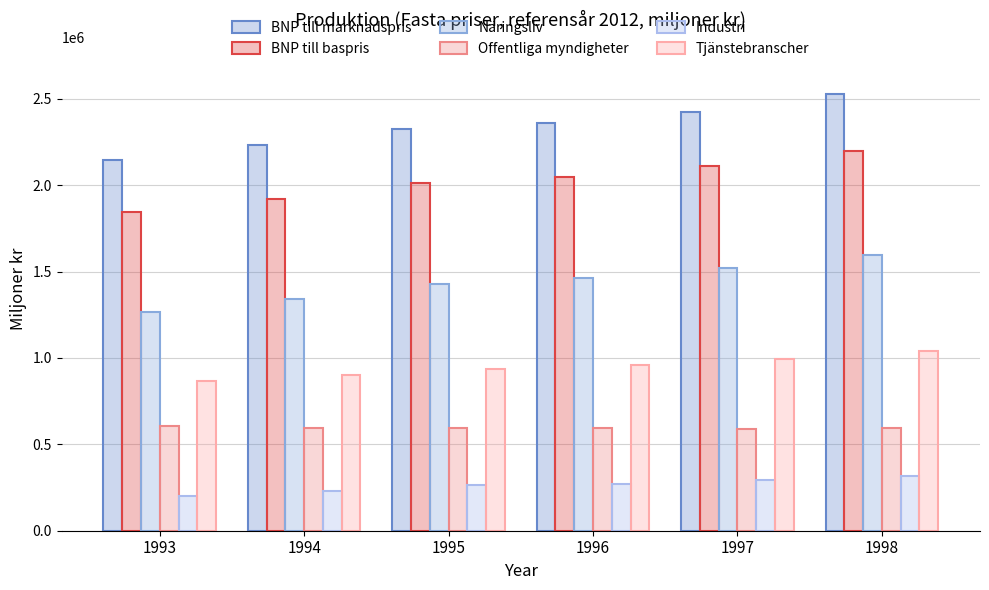

True or false: BNP till marknadspris has a value of 1544323.2 at 1994.

False